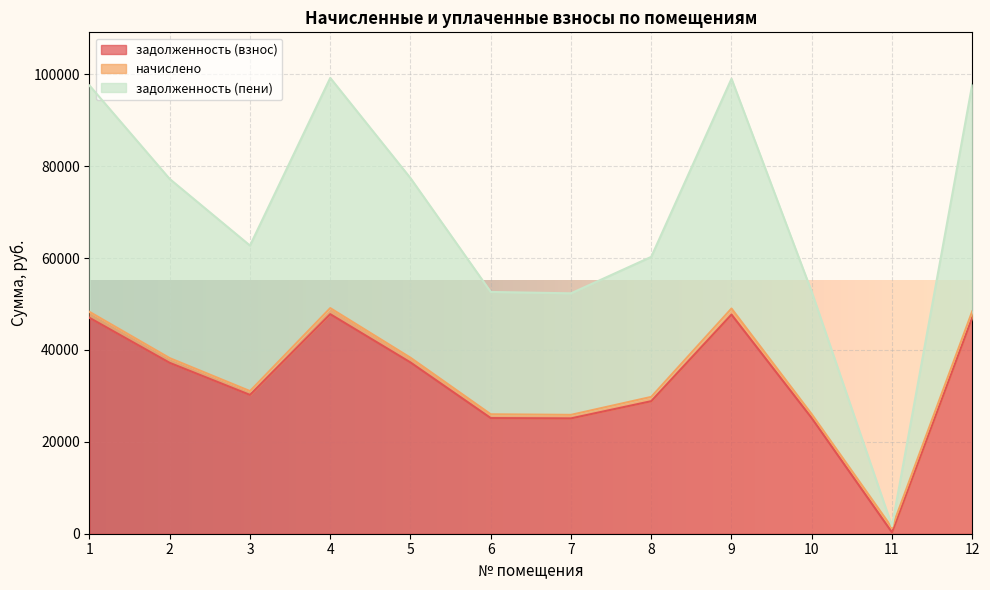

What is the value of the задолженность (взнос) point at the 3rd from the left?

30214.4